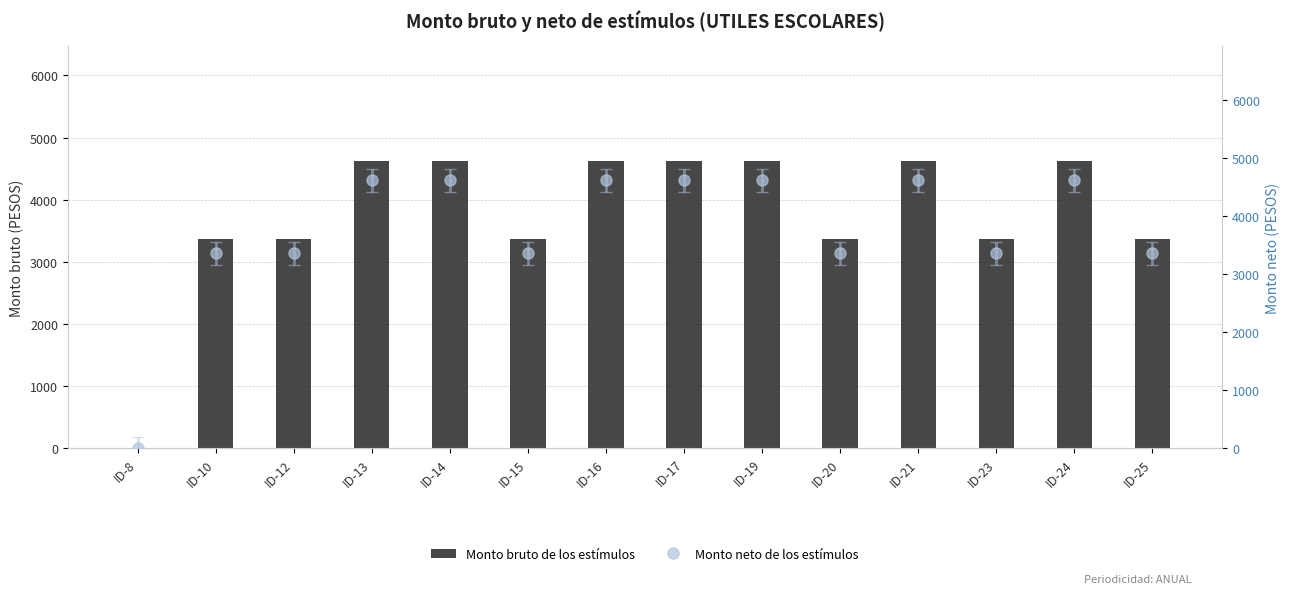

What is the difference between the maximum and second lowest values in the Monto bruto de los estímulos series?

1260